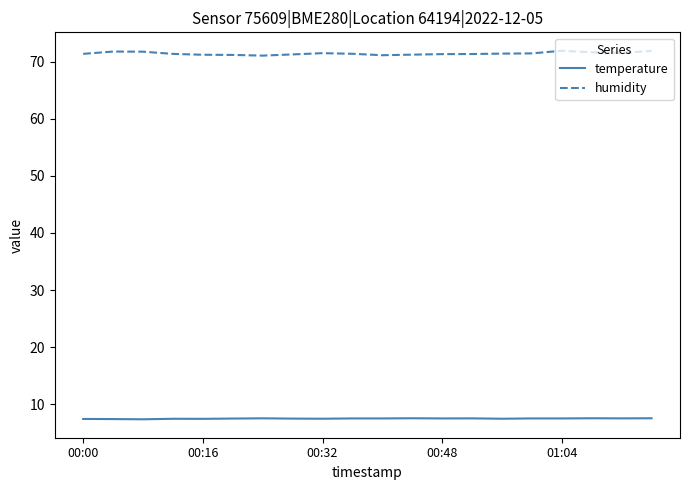

Which series has the widest spread of values?

humidity